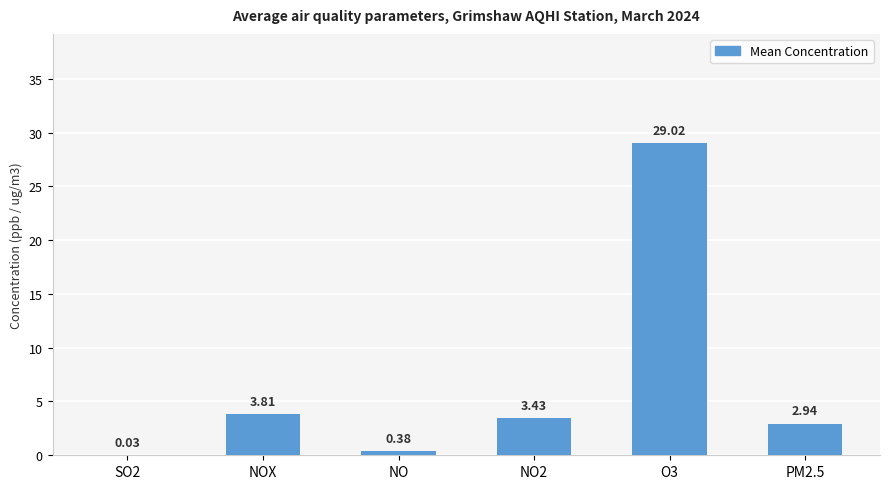

Which has a higher value, O3 or NO2?

O3